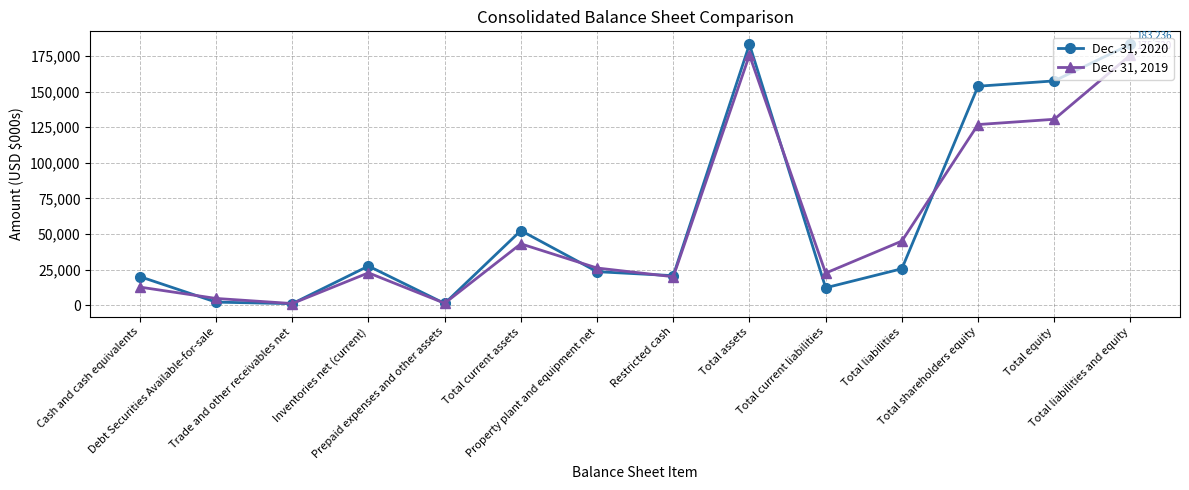

Which series ends up on top after the final intersection of Dec. 31, 2020 and Dec. 31, 2019?

Dec. 31, 2020